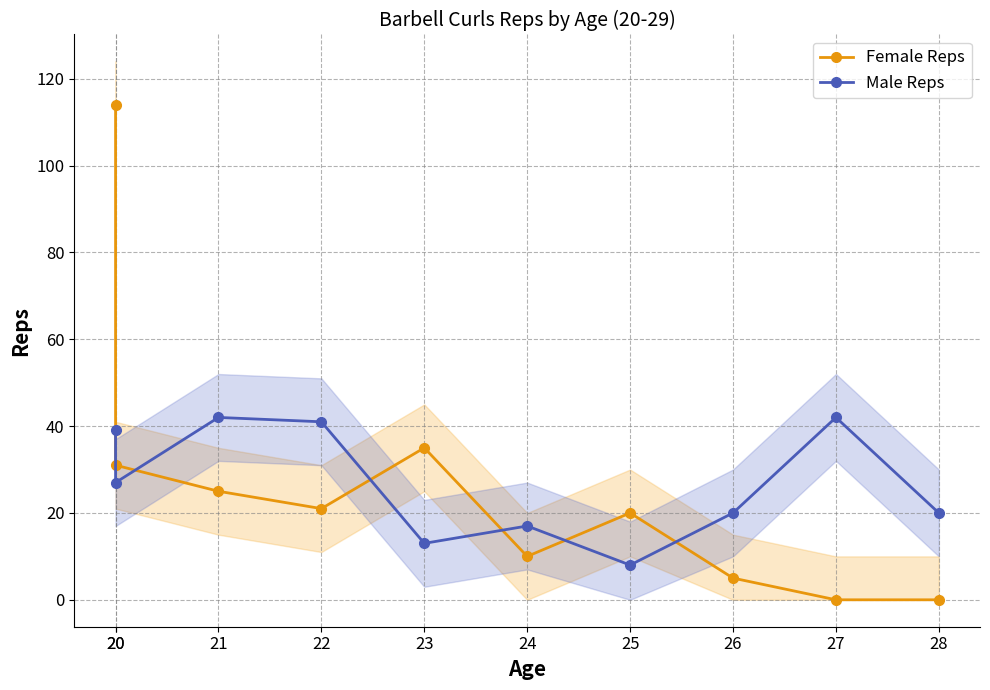

Where is Female Reps nearest to the value 57?

23